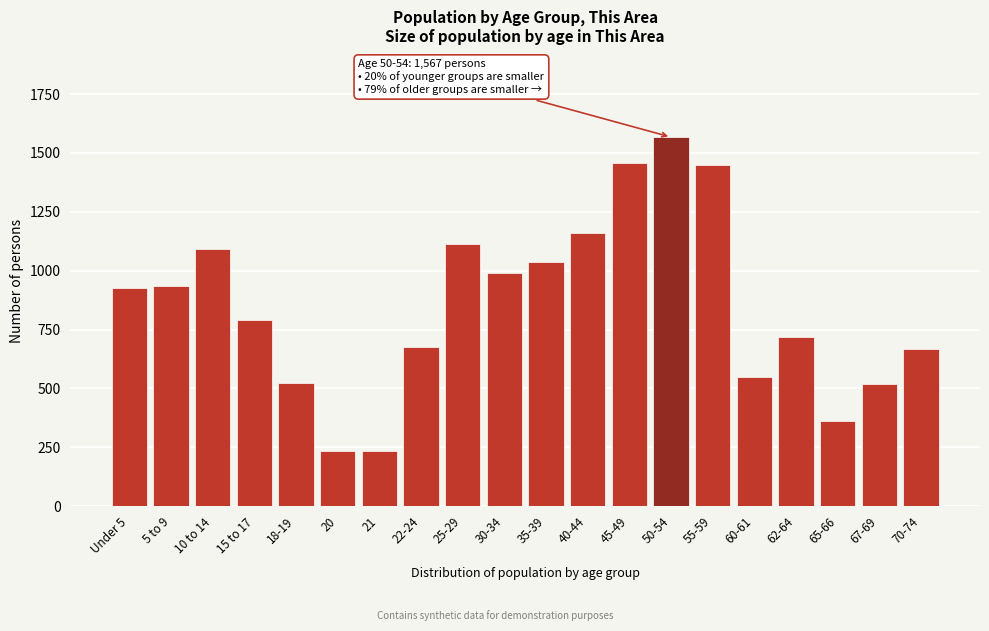

The value at 22-24 is 378. True or false?

False